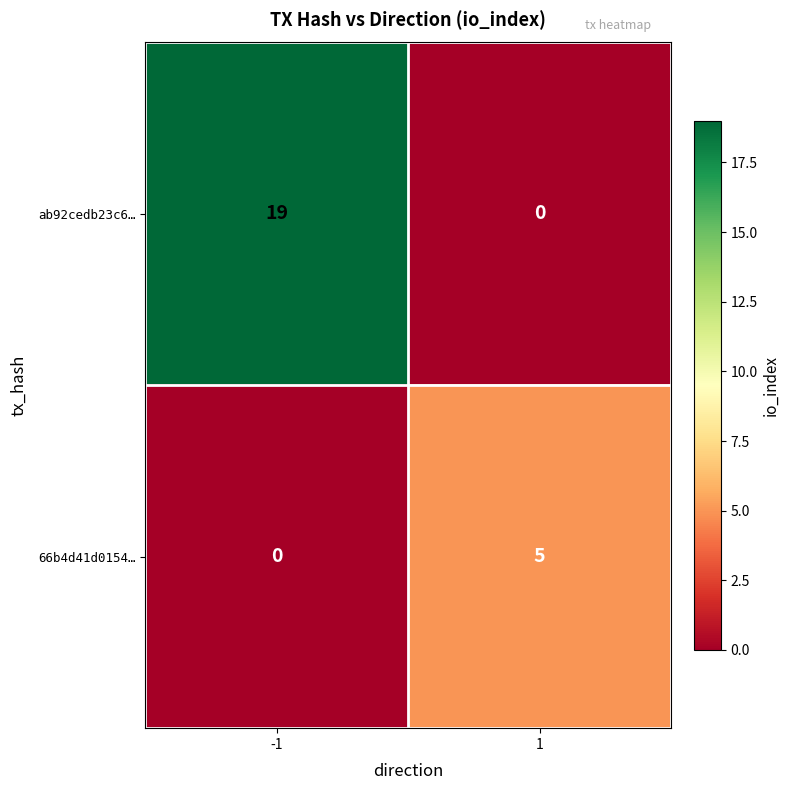

Reading left to right, extract all data points from this chart.

ab92cedb23c6…: -1=19	1=0
66b4d41d0154…: -1=0	1=5